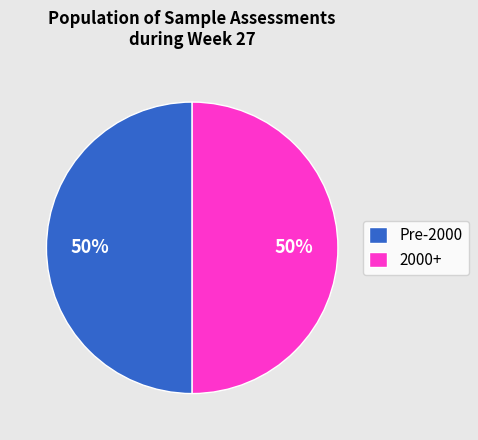

Is the sum of Pre-2000 and 2000+ greater than half?

Yes